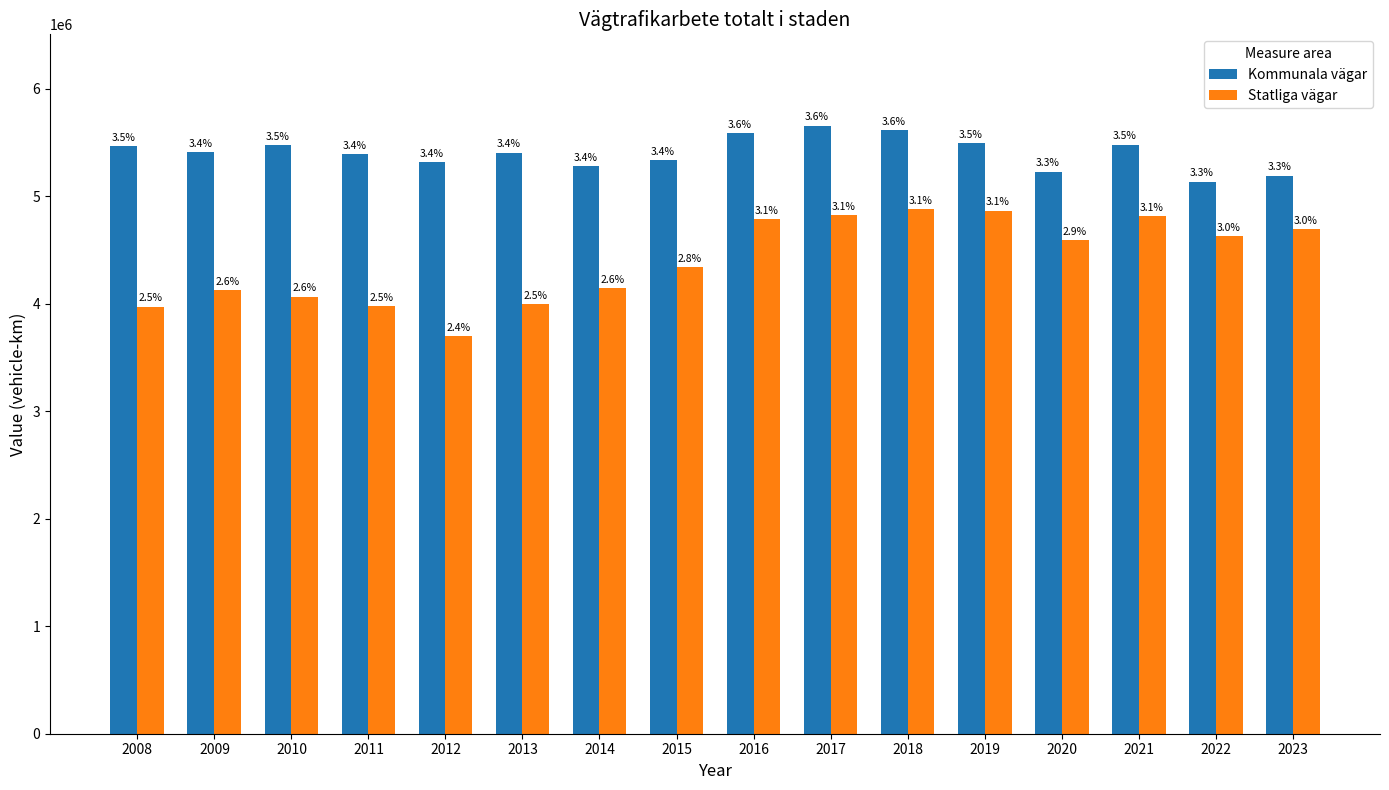

Which series changed the most between 2013 and 2021?

Statliga vägar